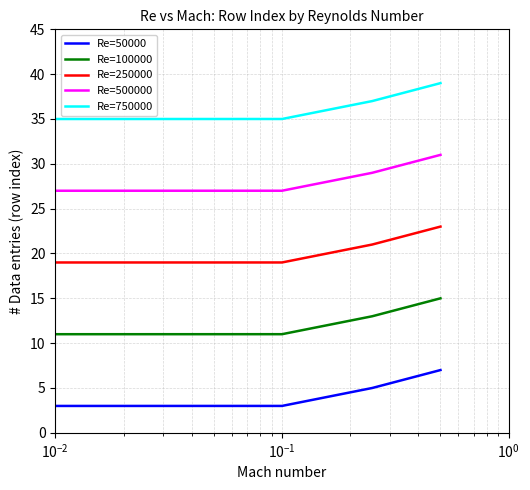

List the series in order of their overall mean, highest first.

Re=750000, Re=500000, Re=250000, Re=100000, Re=50000